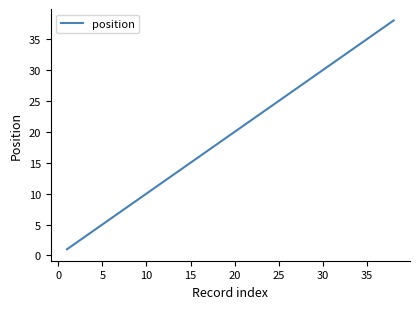

What is the greatest value displayed?

38